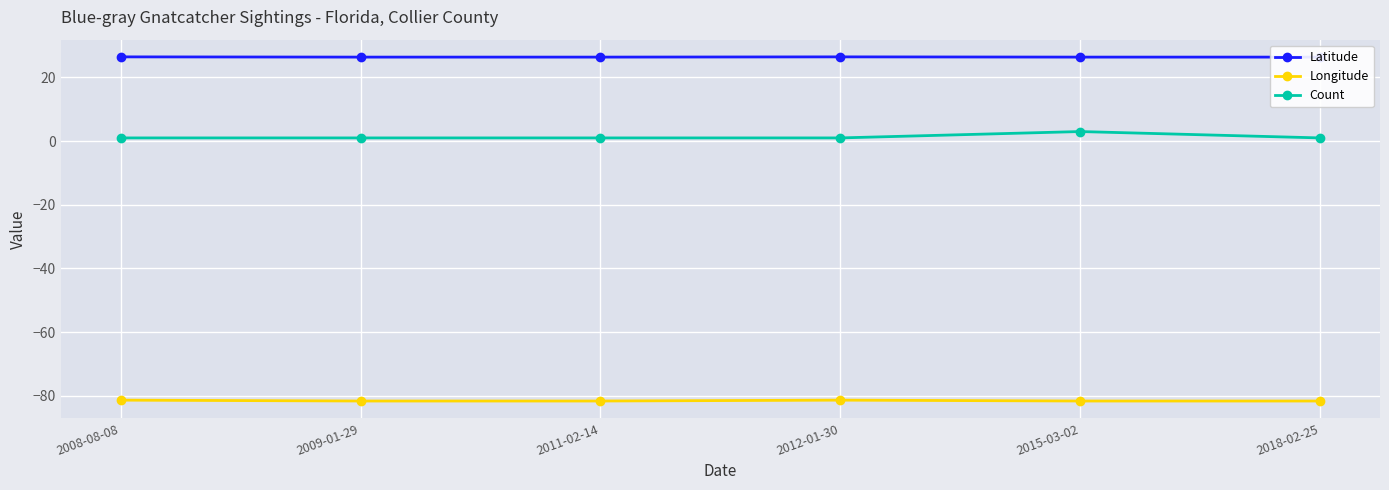

True or false: Count and Latitude cross at least once.

False